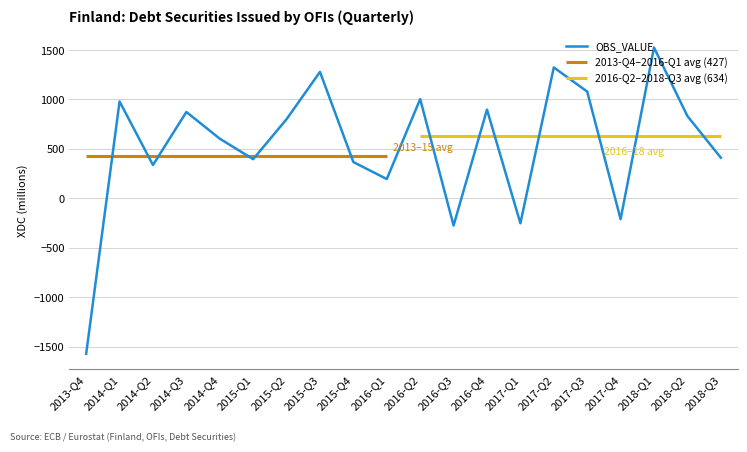

What is the difference between the maximum and minimum values?

3095